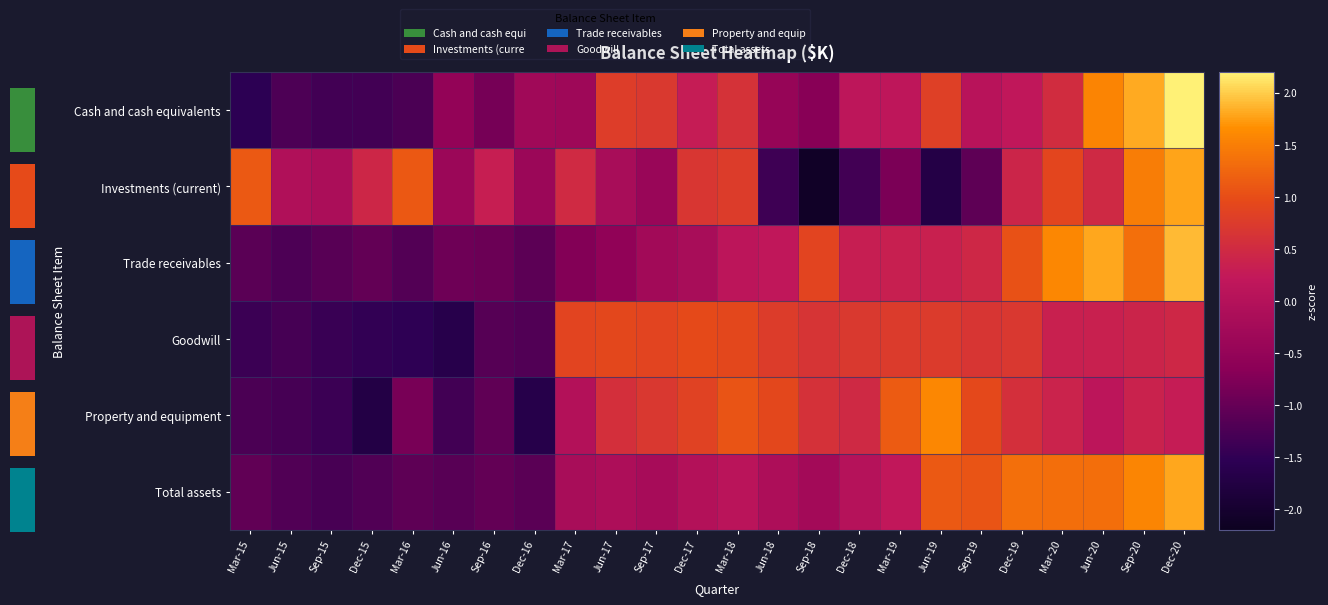

Which category has the highest value across all series?

Dec-20